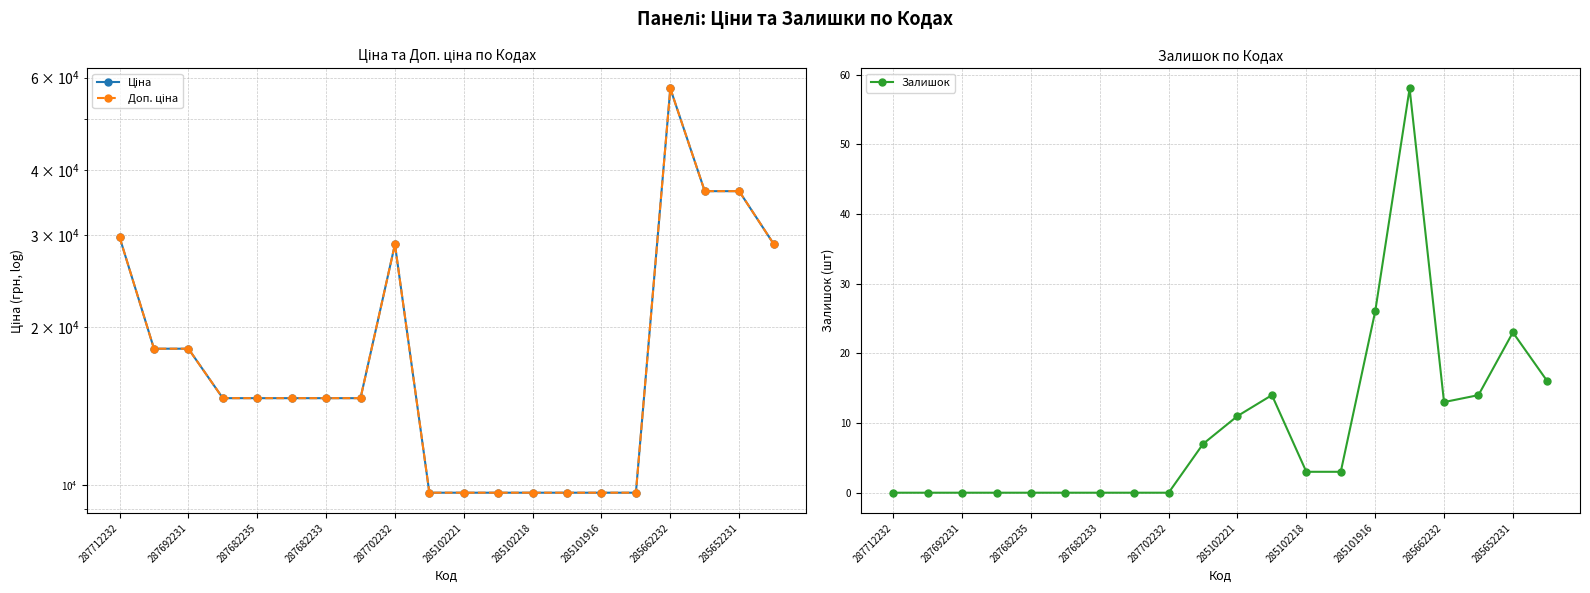

What is the difference between the second highest and minimum values in the Доп. ціна series?

26759.4